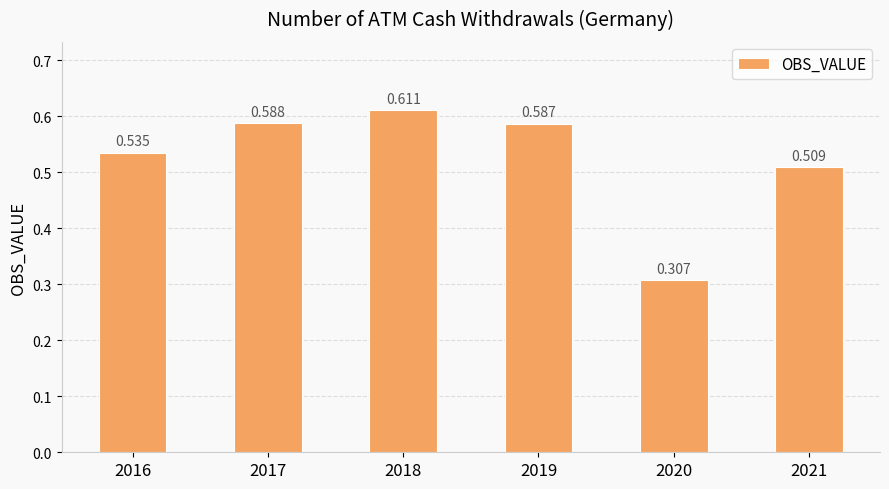

How many values are between 0 and 1?

6